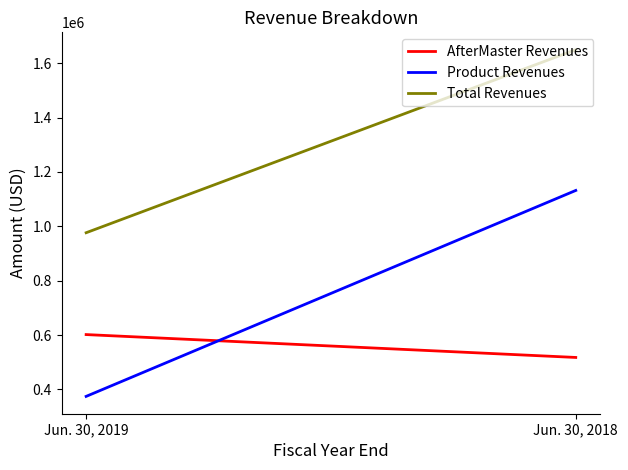

What is the spread (max minus min) of values at Jun. 30, 2019?

601812